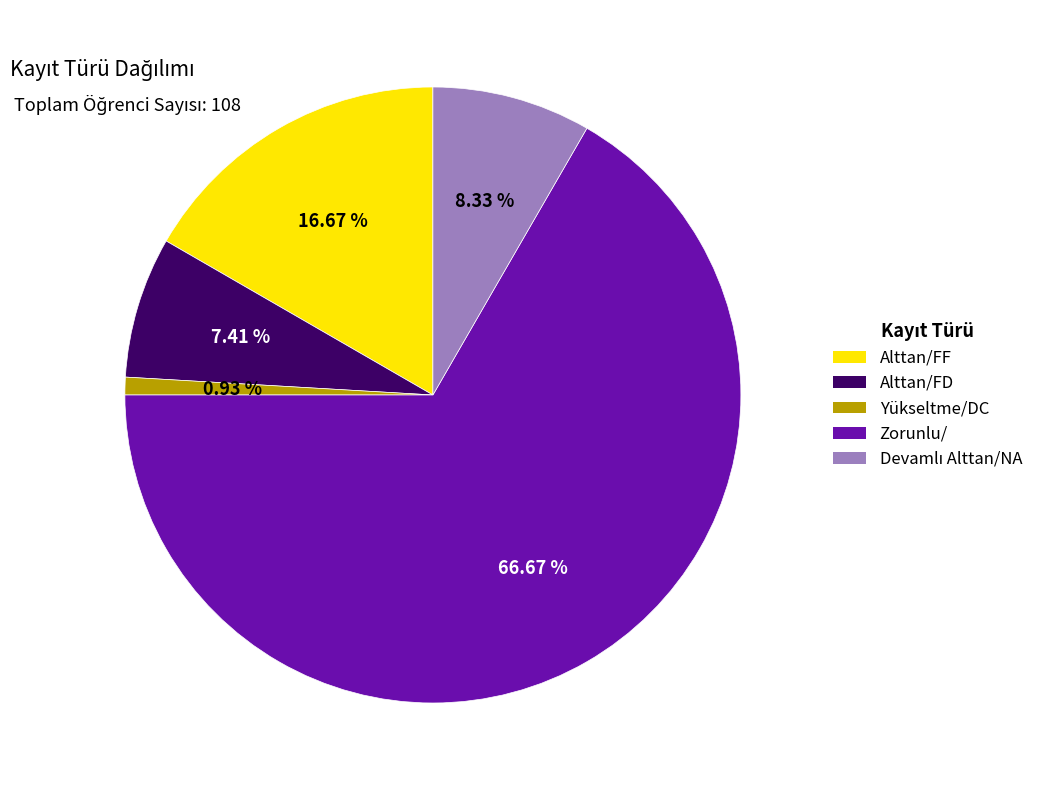

Is it true that Zorunlu/ is 52% of the pie?

False